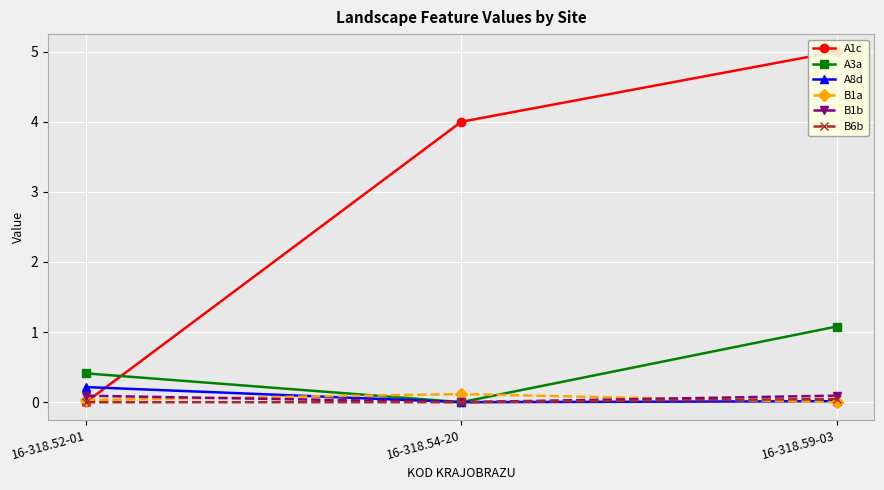

What is the maximum value shown in the chart?

5.0